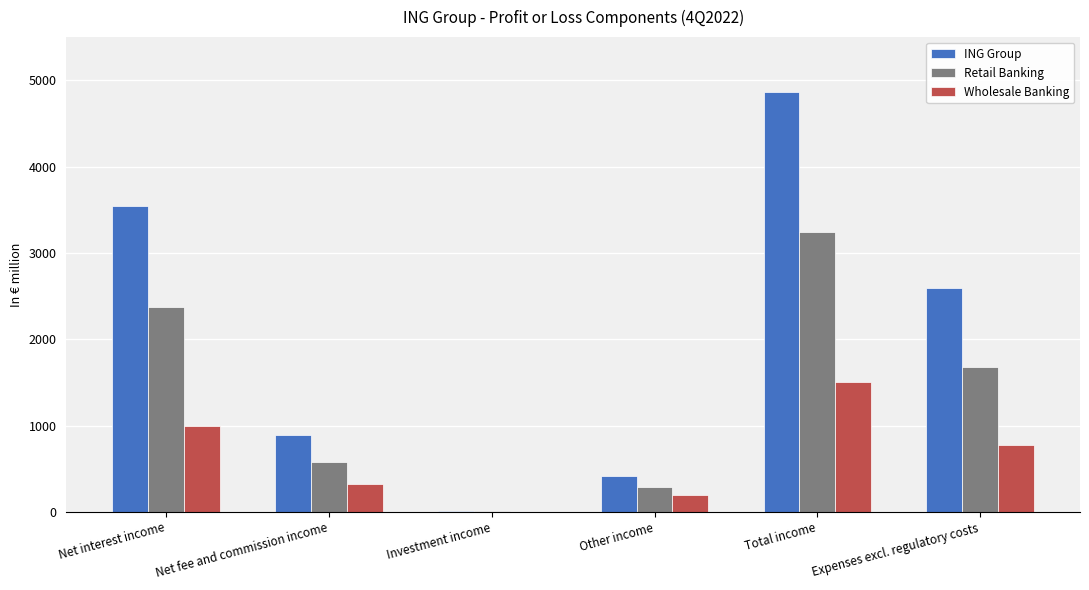

True or false: ING Group has a value of 887.8 at Net fee and commission income.

True